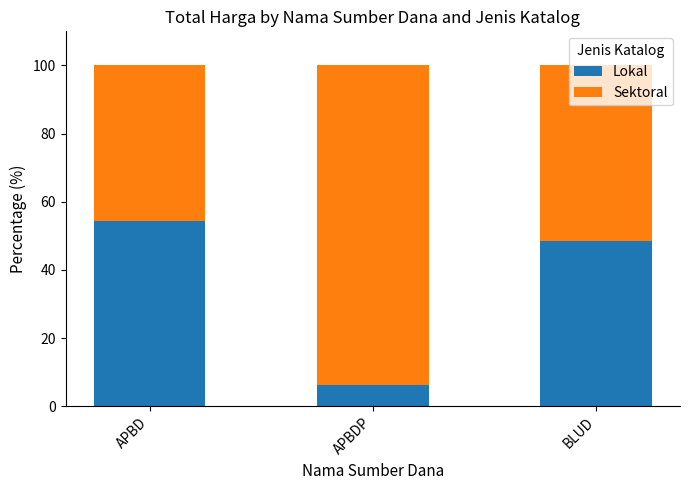

The value of Lokal at APBD is 54.4. True or false?

True